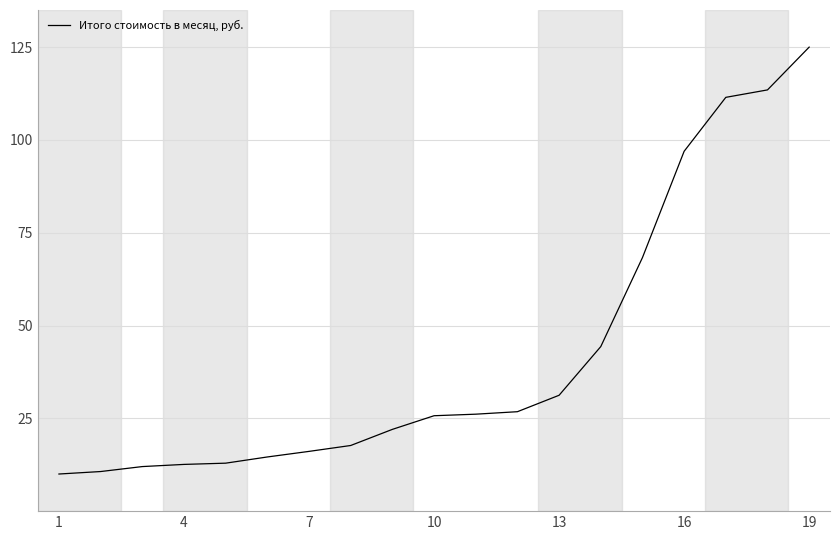

What is the maximum value shown in the chart?

125.0